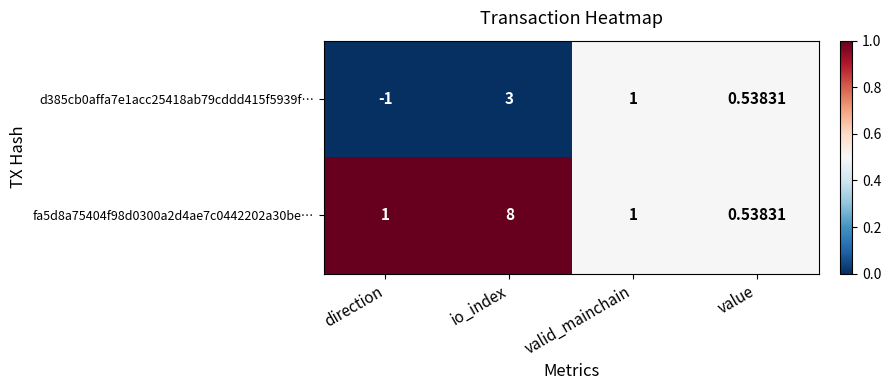

Which category has the lowest value across all series?

direction